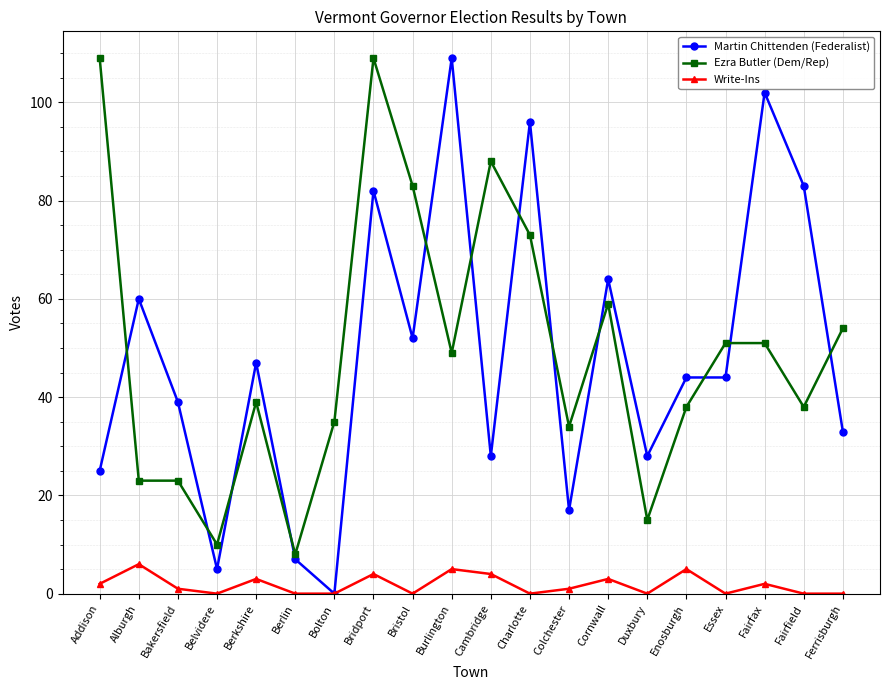

What is the difference between the maximum and minimum values in the Write-Ins series?

6